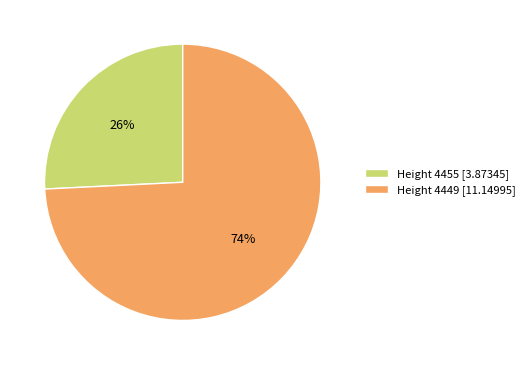

To the nearest percent, what percentage of the pie is Height 4455?

26%